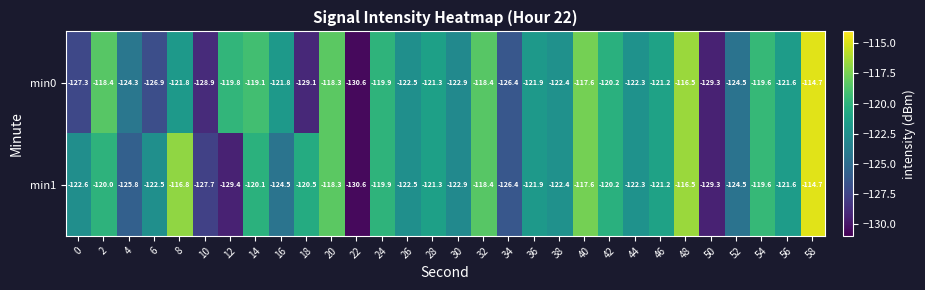

Which series has the largest total across all categories?

min1